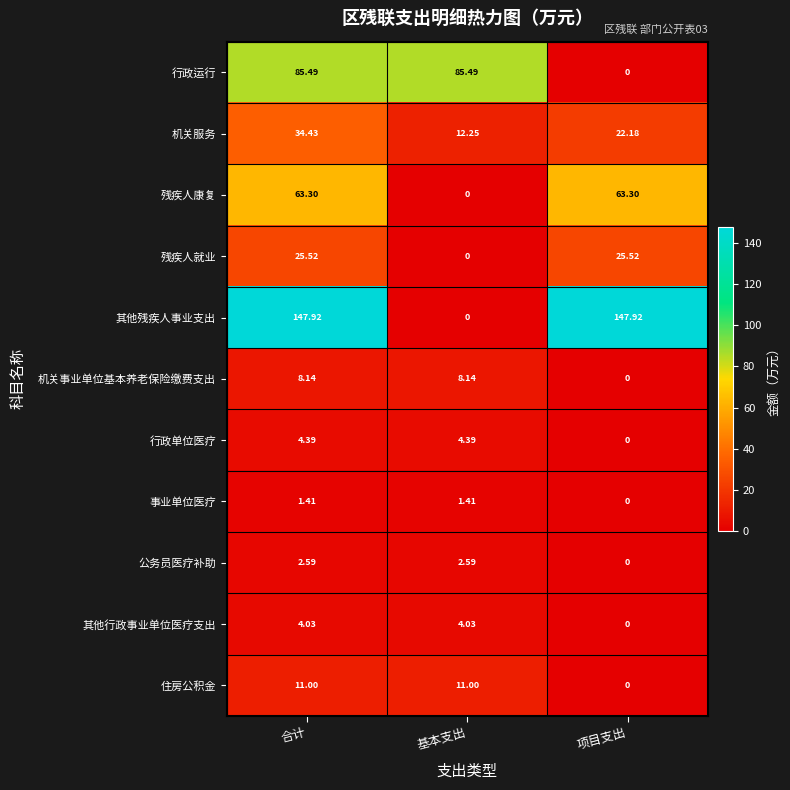

At which label does 残疾人就业 first exceed 25?

合计